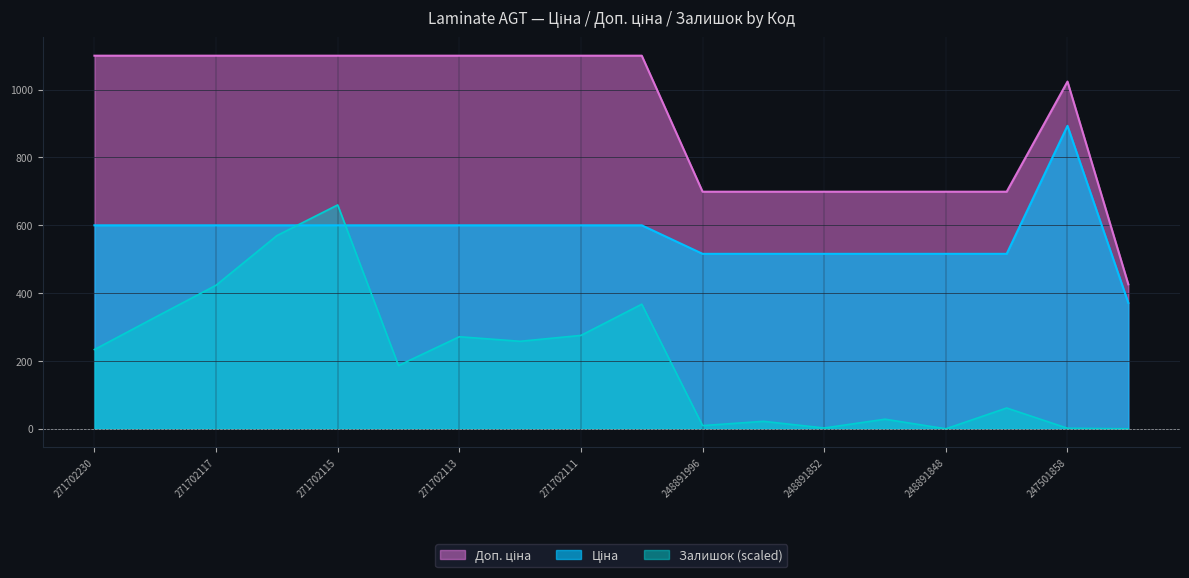

What is the difference between the maximum and minimum values in the Доп. ціна series?

674.0